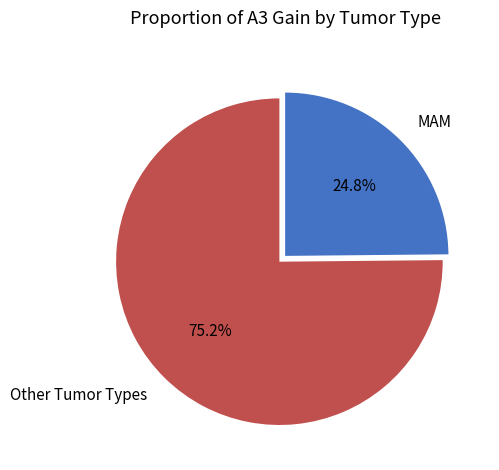

Rank the categories by value from lowest to highest.

MAM, Other Tumor Types